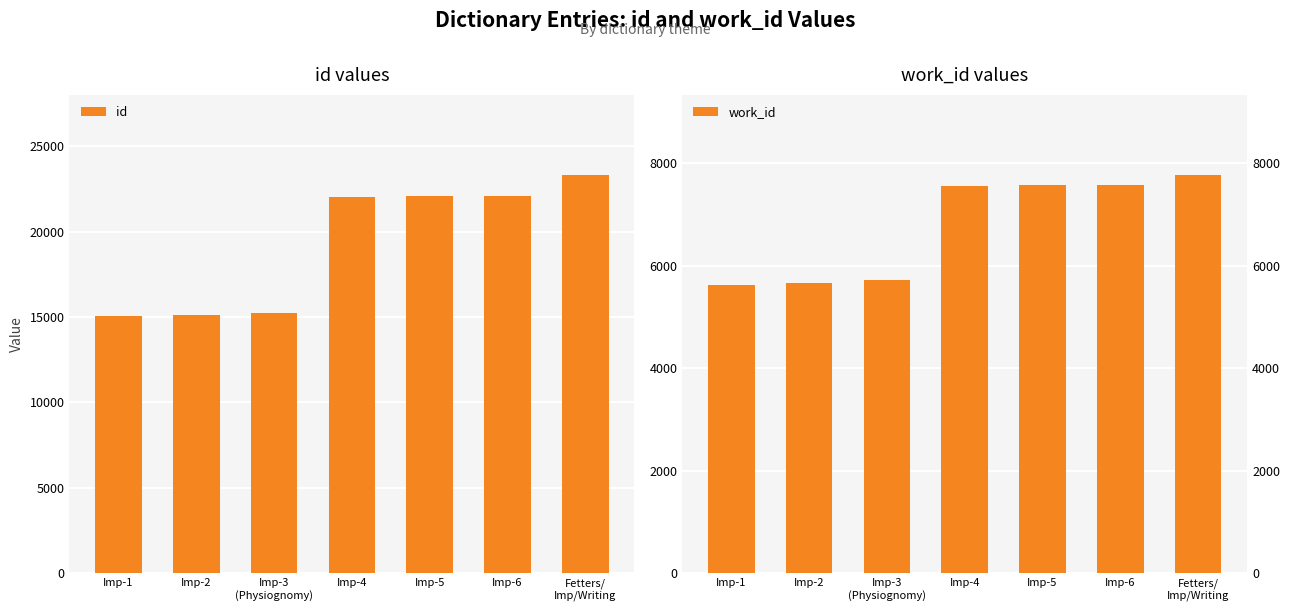

At which category does the chart reach its minimum across all series?

Imp-1